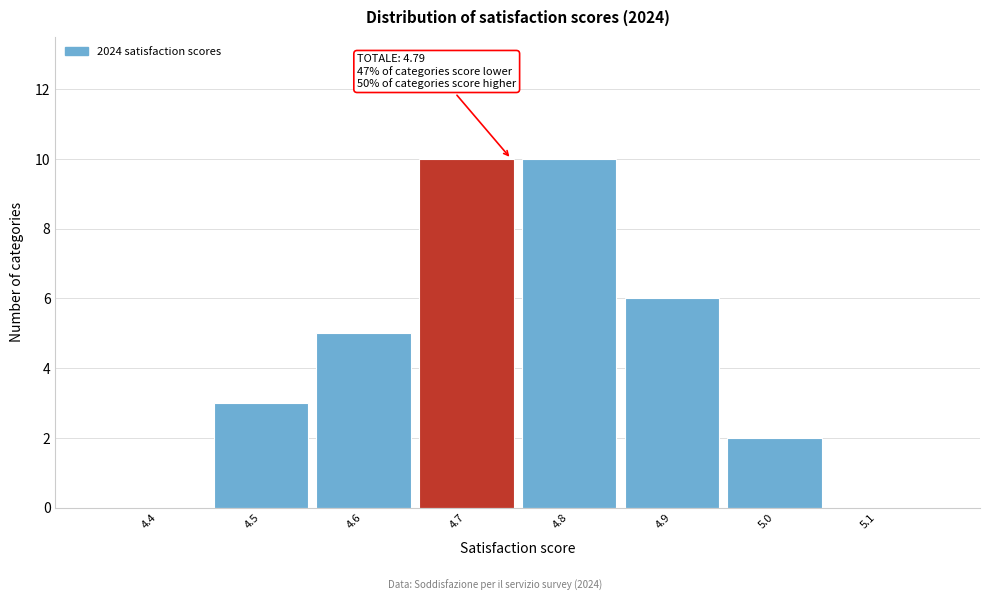

Reading left to right, extract all data points from this chart.

4.4=0	4.5=3	4.6=5	4.7=10	4.8=10	4.9=6	5.0=2	5.1=0